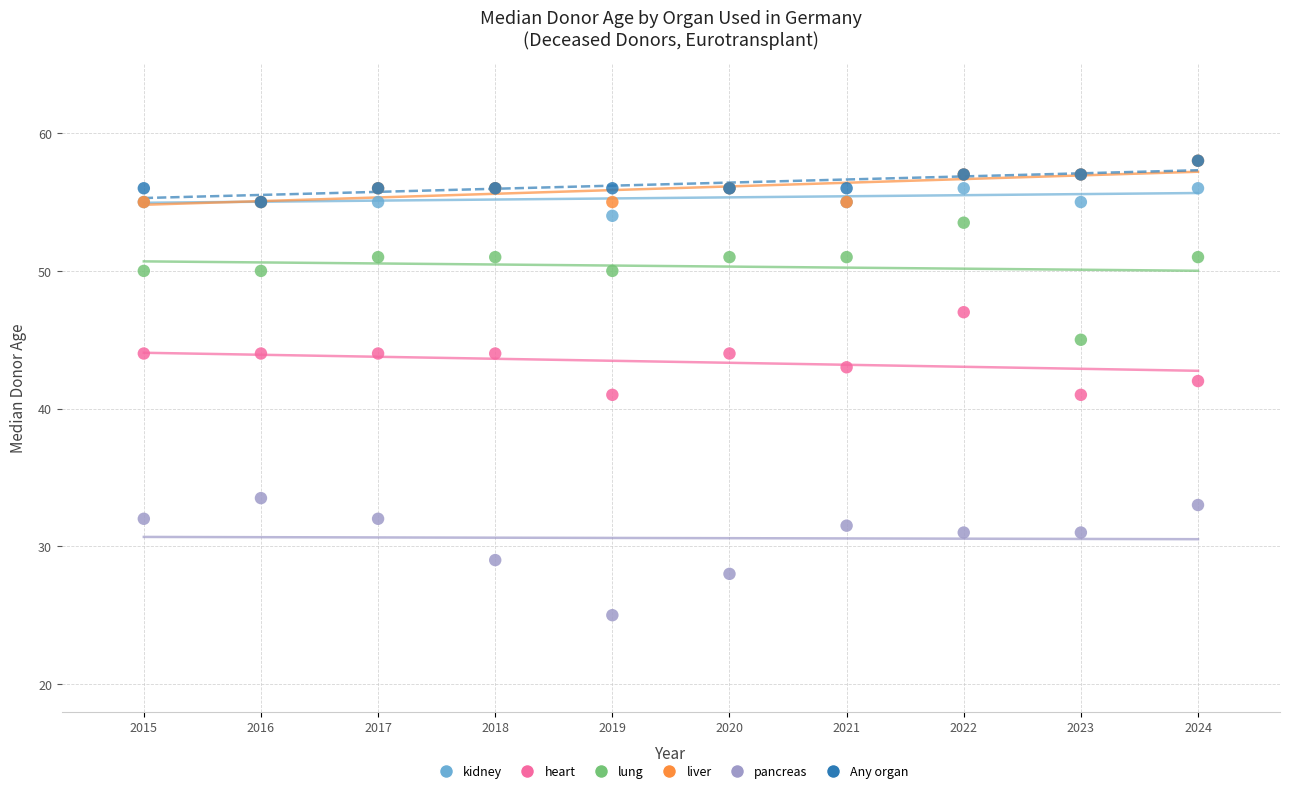

Which series contains the lowest Y value?

pancreas